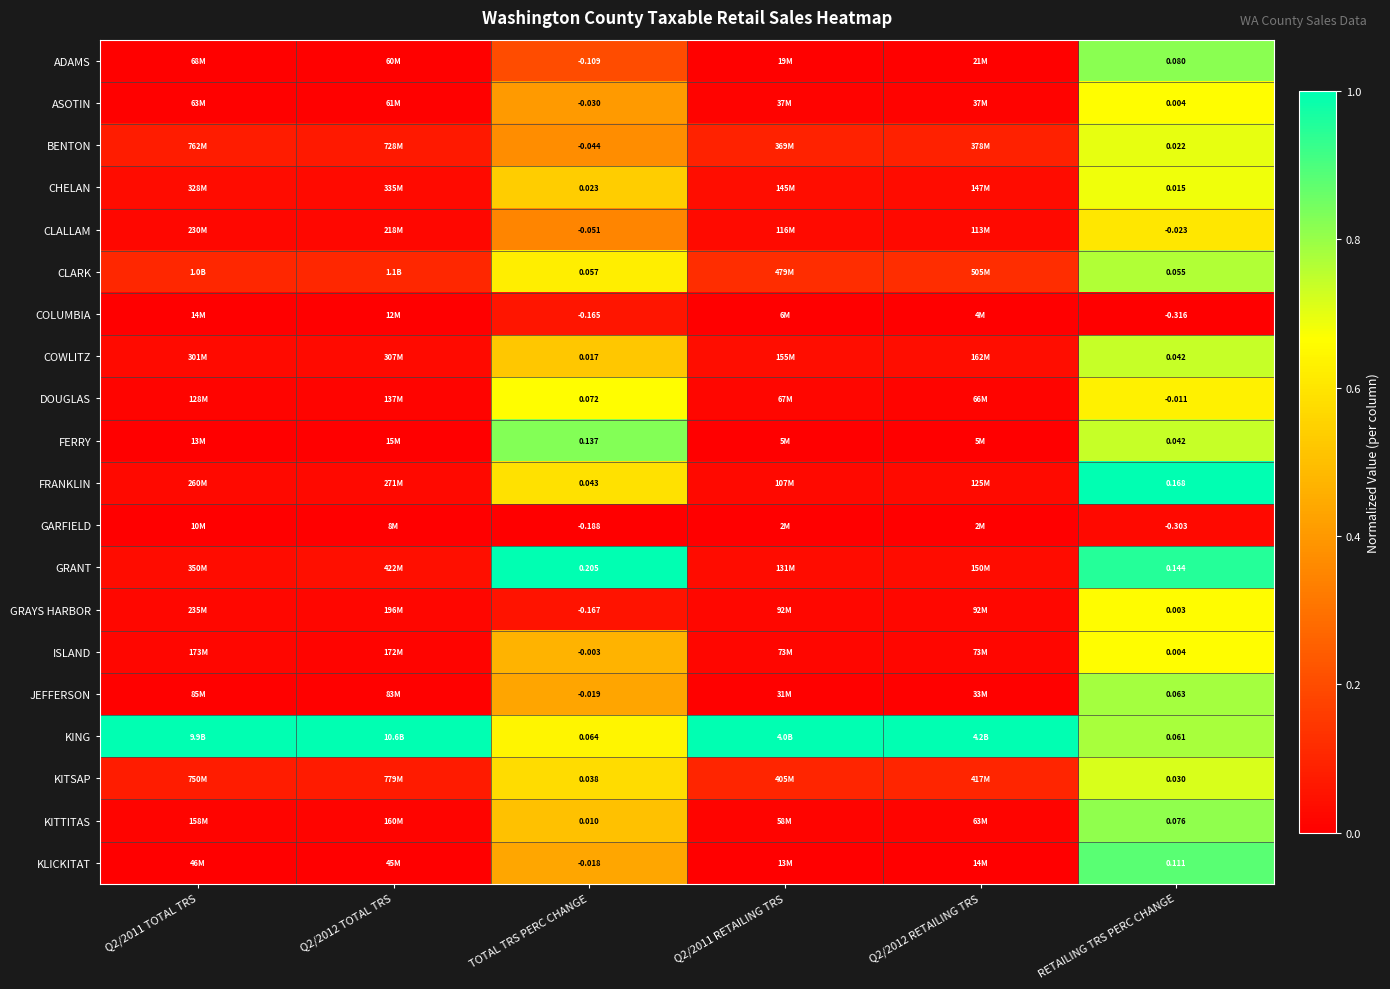

Rank the series at TOTAL TRS PERC CHANGE from lowest to highest value.

GARFIELD, GRAYS HARBOR, COLUMBIA, ADAMS, CLALLAM, BENTON, ASOTIN, JEFFERSON, KLICKITAT, ISLAND, KITTITAS, COWLITZ, CHELAN, KITSAP, FRANKLIN, CLARK, KING, DOUGLAS, FERRY, GRANT